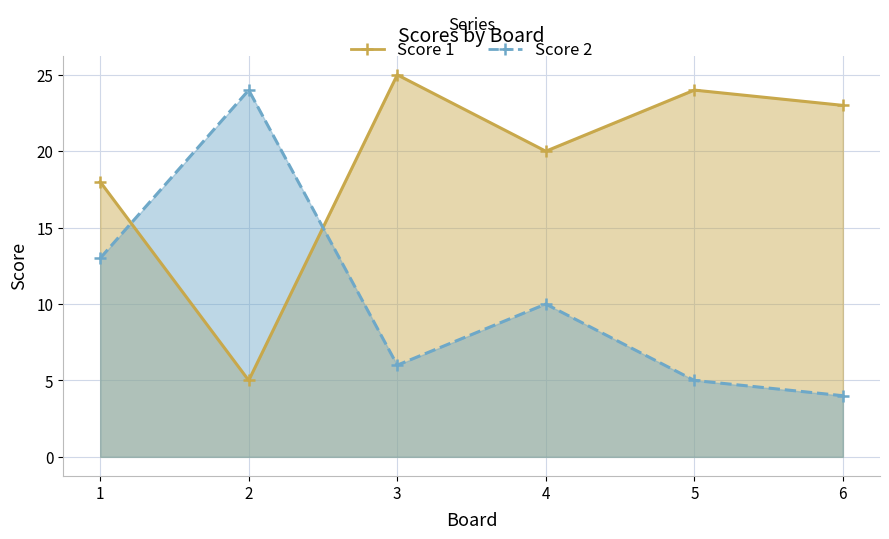

How many intersections are there between Score 1 and Score 2?

2